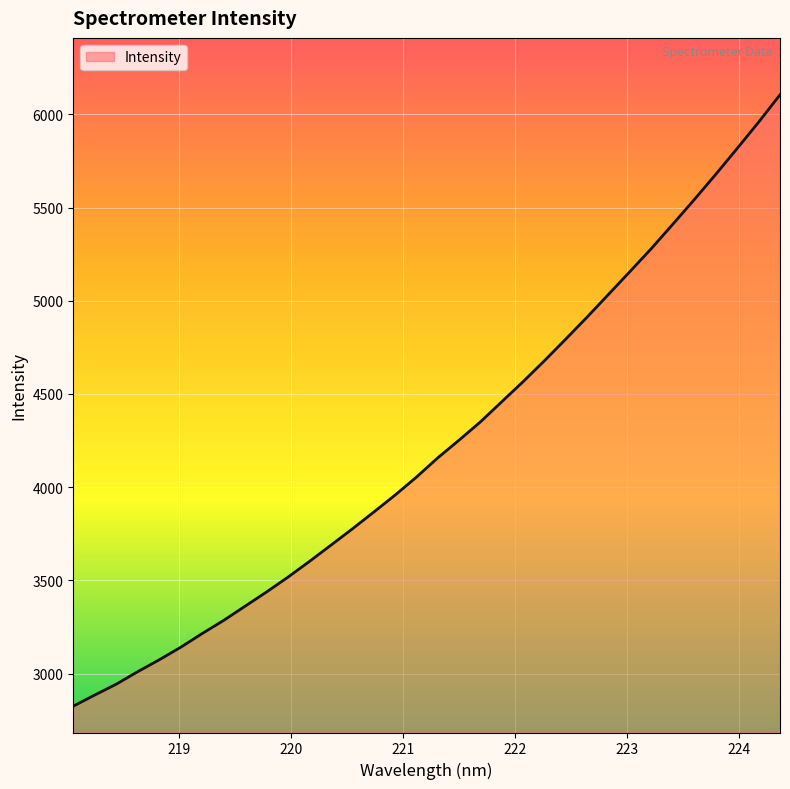

What is the maximum value shown in the chart?

6104.9